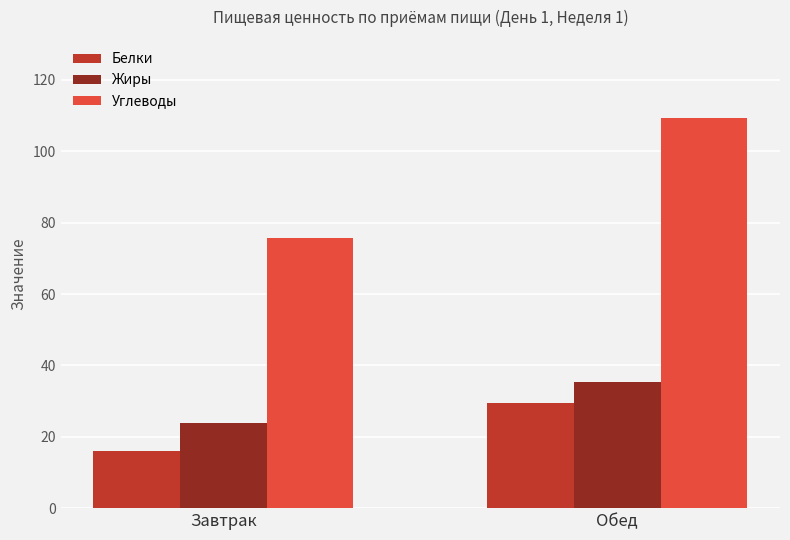

At which label is Жиры closest to 29?

Завтрак